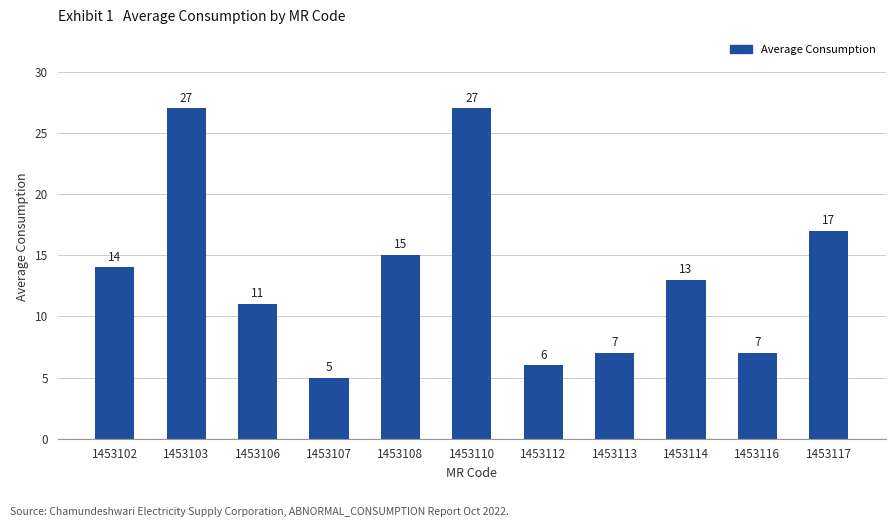

What is the average value?

14